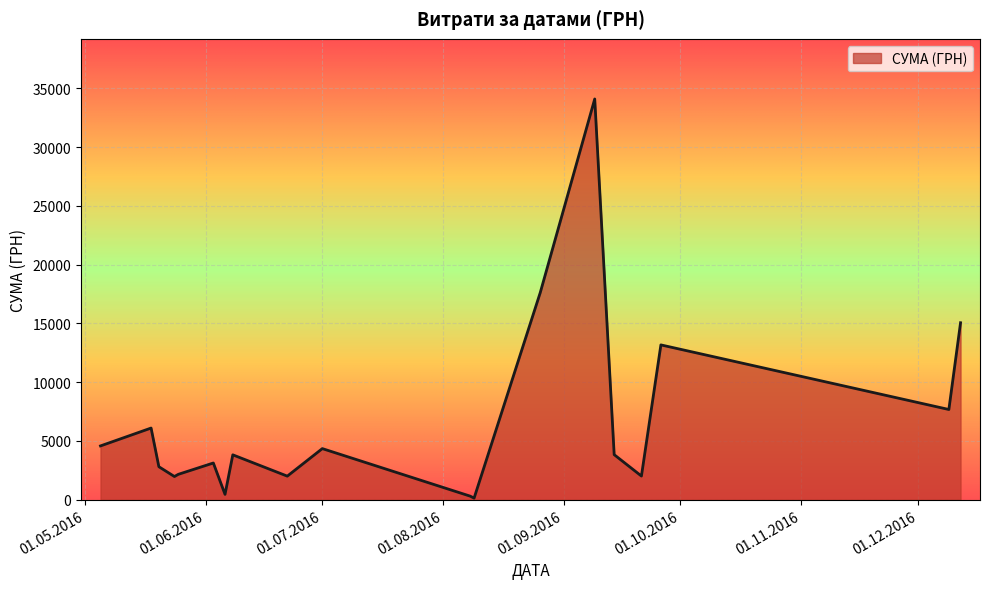

What is the minimum value shown in the chart?

135.0